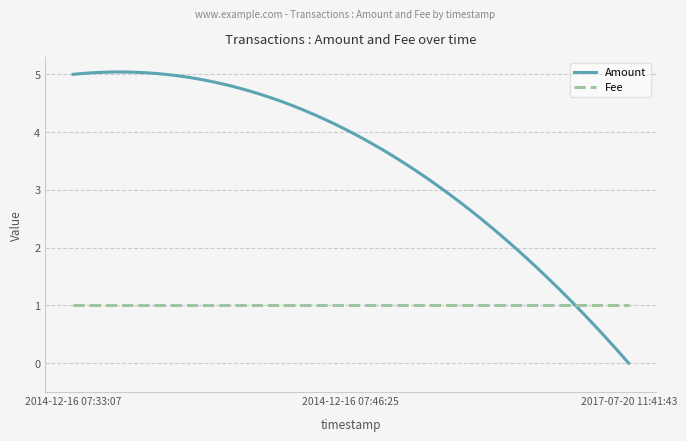

How many lines are shown in the chart?

2